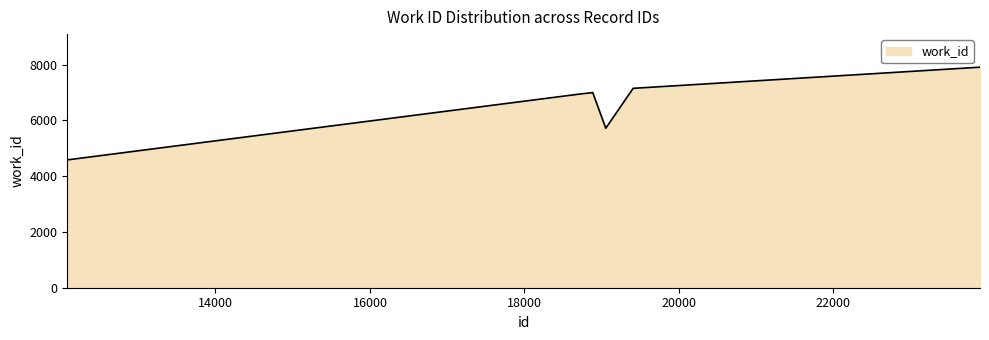

What is the greatest value displayed?

7910